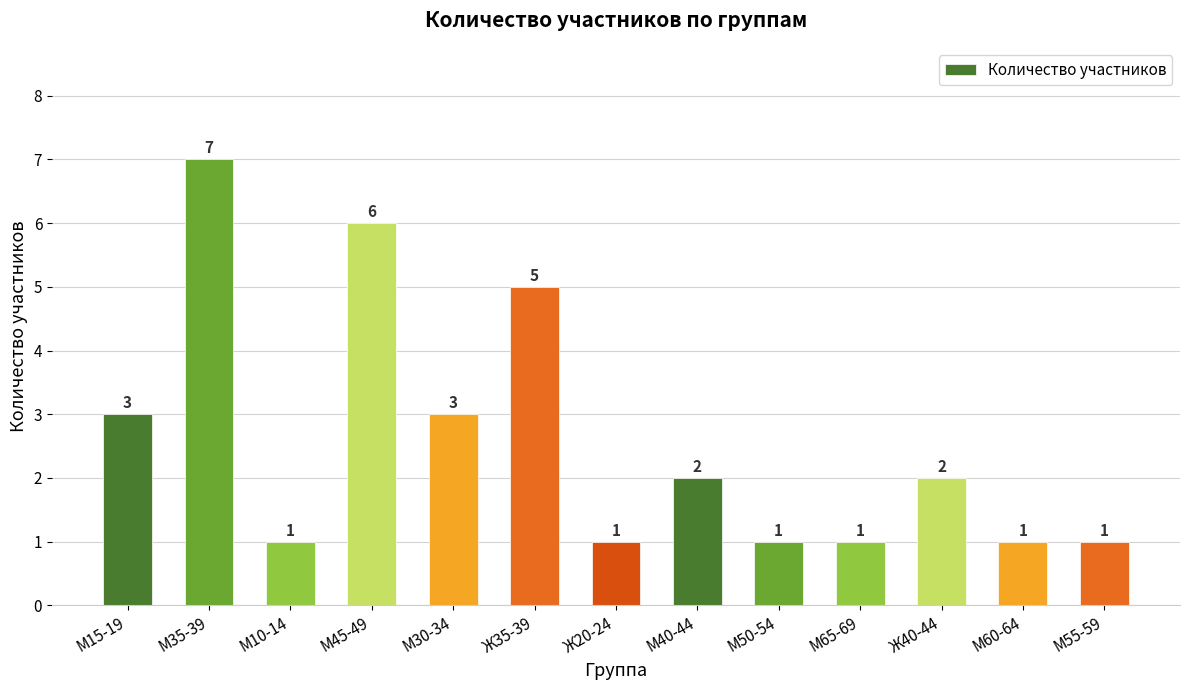

How many bars are there in total?

13